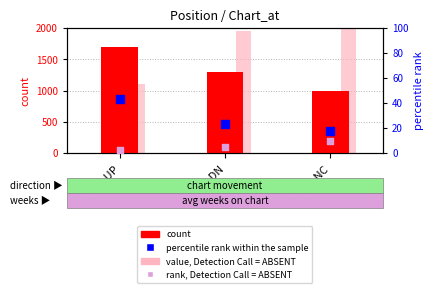

At how many categories does at least one series exceed 1838?

2